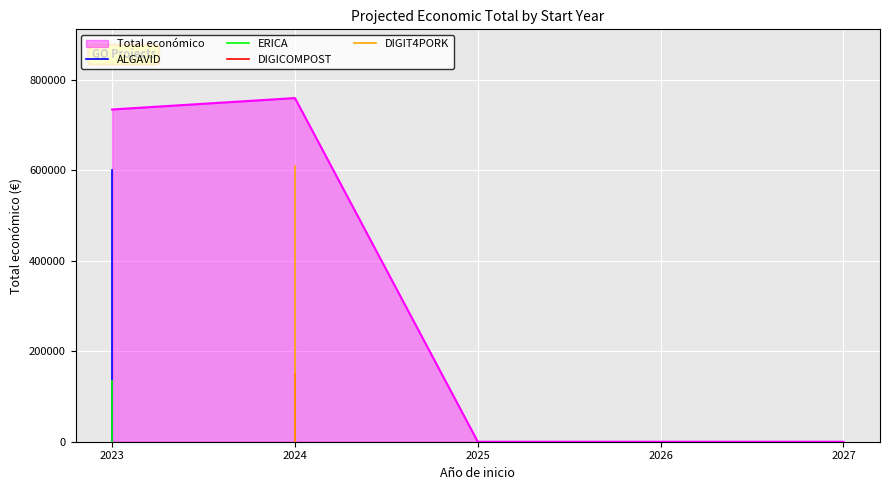

The value of Total económico at 2025 is 0. True or false?

True